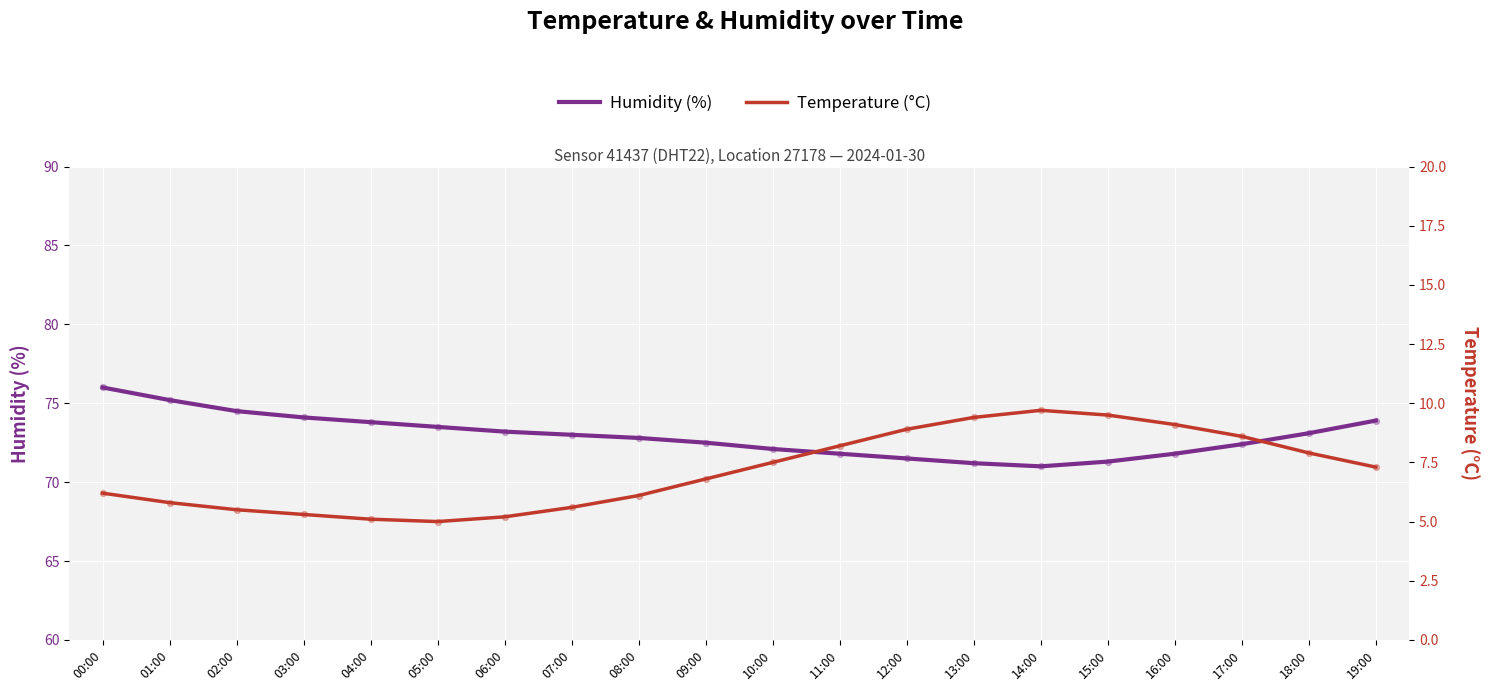

Which series has the largest Y range (max minus min)?

Humidity